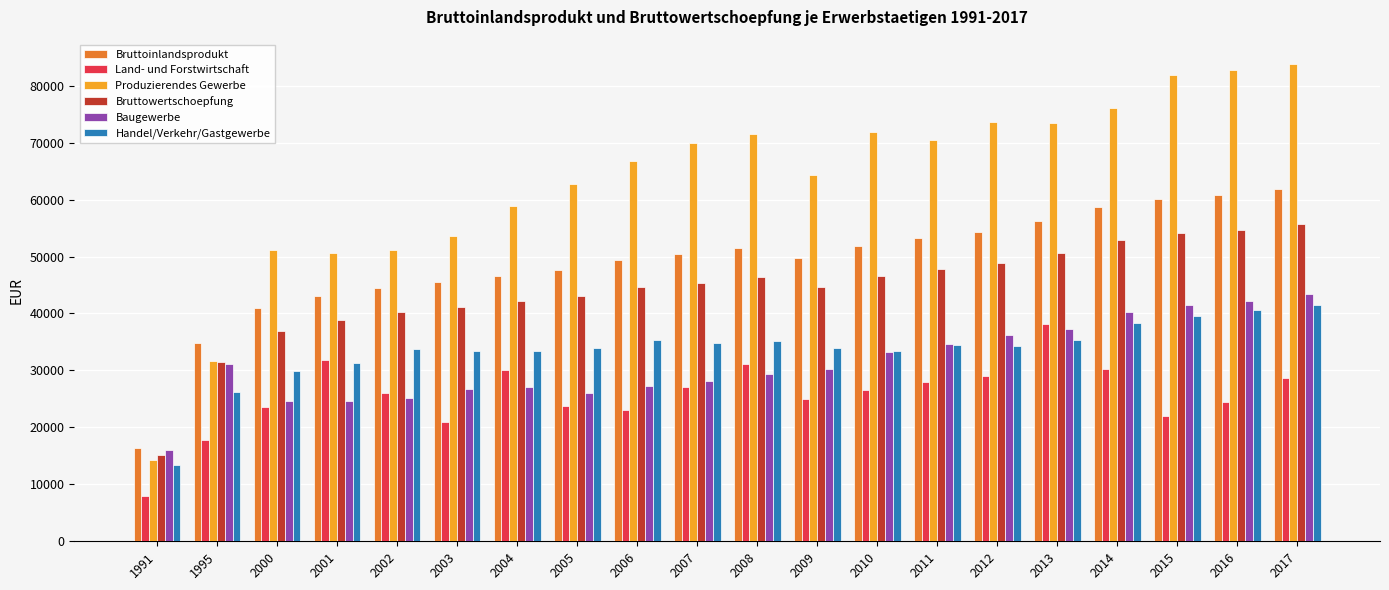

What is the value of the Produzierendes Gewerbe bar at the 2nd from the left?

31611